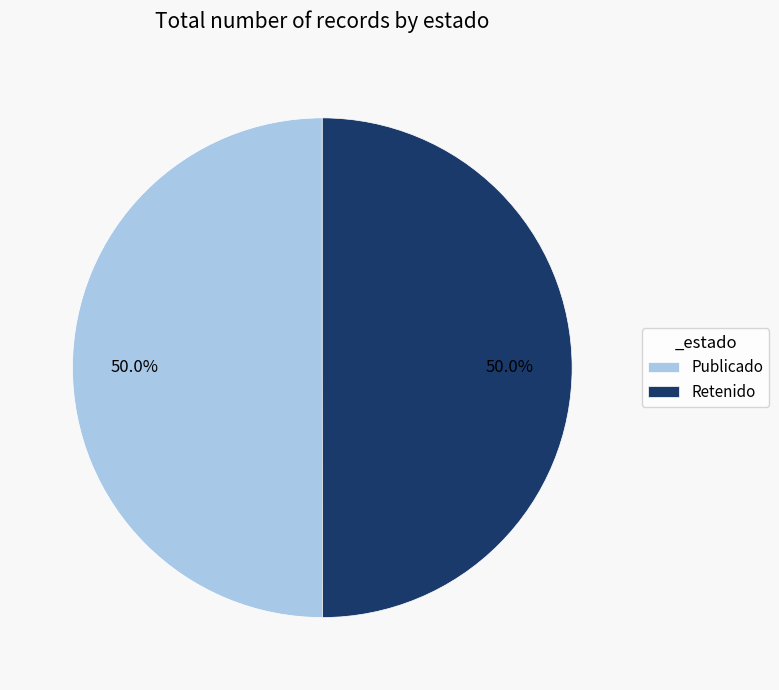

How much of the chart is everything except Retenido?

50.0%